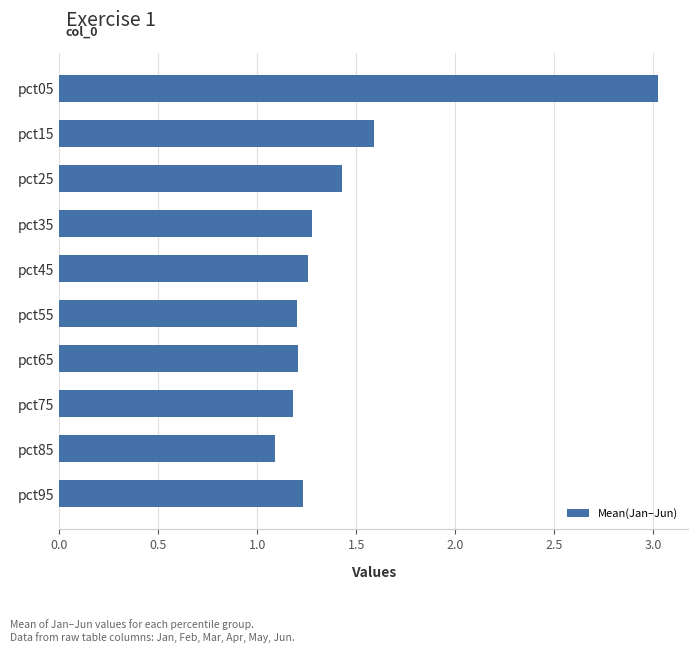

What is the ratio of the value at pct35 to the value at pct45?

1.0